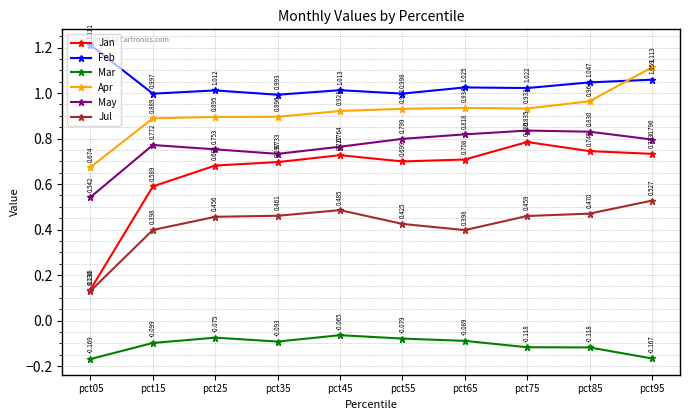

Rank the series by their maximum value, from highest to lowest.

Feb, Apr, May, Jan, Jul, Mar